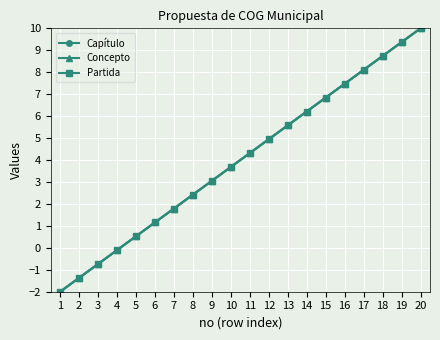

Read the Partida value at 4.

-0.1